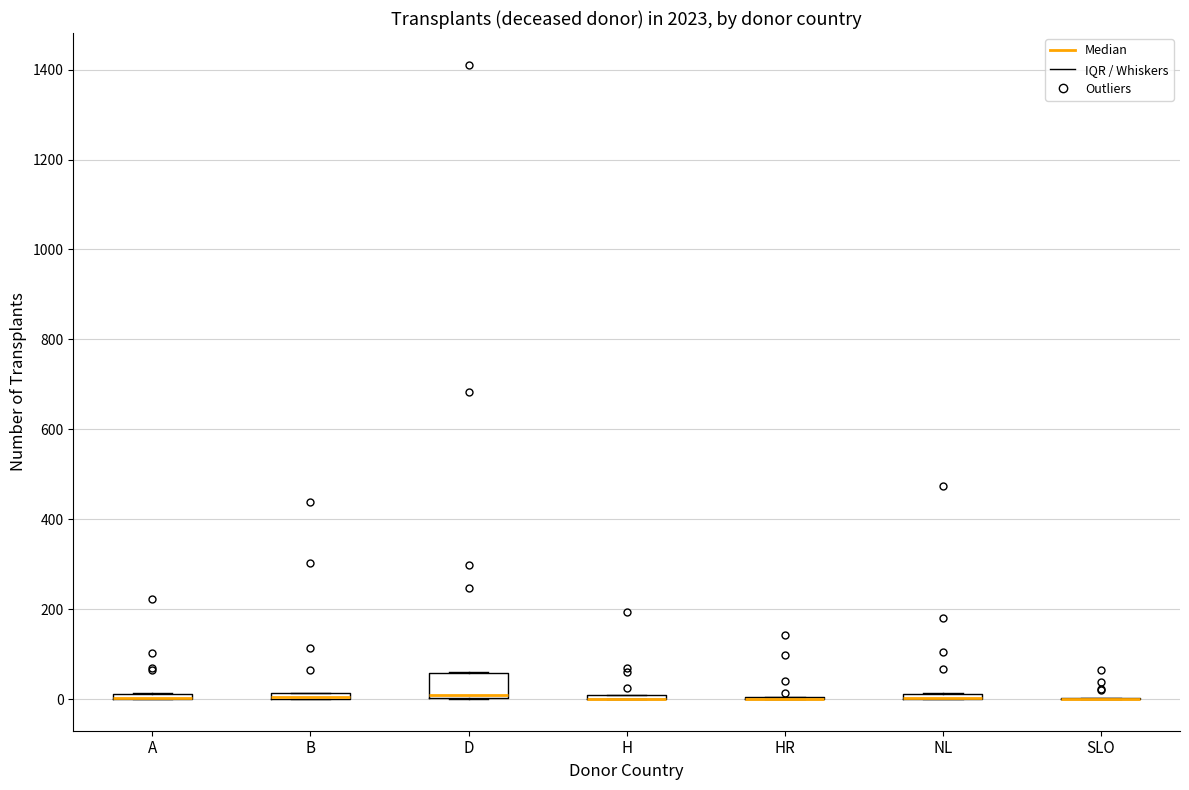

Where is the lower edge of the box for NL on the y-axis? The values are not printed on the chart, so give them approximately, as read against the axis.

0